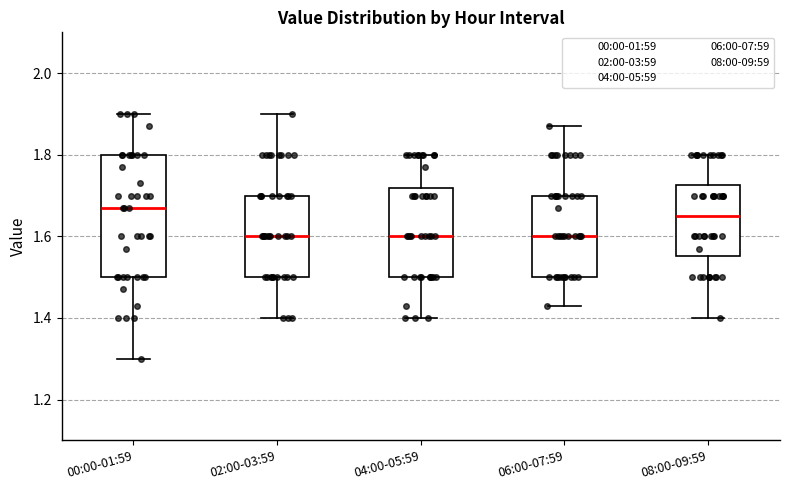

Reading left to right, read every box against the y-axis: the position of its median line, the range the box covers, and the ends of its whiskers. The values are not printed on the chart, so give them approximately, as read against the axis.

00:00-01:59: median 1.68, box 1.50 to 1.80, whiskers 1.30 to 1.90
02:00-03:59: median 1.60, box 1.50 to 1.70, whiskers 1.40 to 1.90
04:00-05:59: median 1.60, box 1.50 to 1.72, whiskers 1.40 to 1.80
06:00-07:59: median 1.60, box 1.50 to 1.70, whiskers 1.44 to 1.88
08:00-09:59: median 1.66, box 1.56 to 1.72, whiskers 1.40 to 1.80